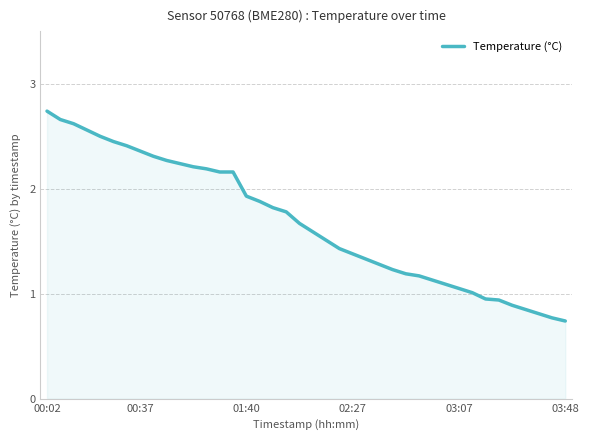

What is the difference between the maximum and minimum values?

2.0